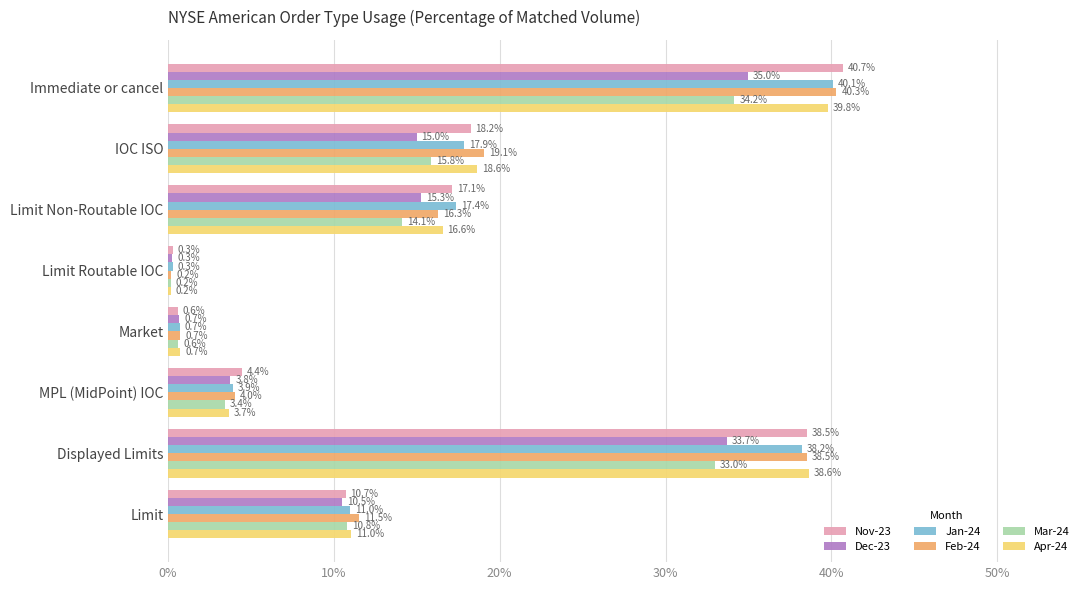

What are all the series names shown in the legend?

Nov-23, Dec-23, Jan-24, Feb-24, Mar-24, Apr-24